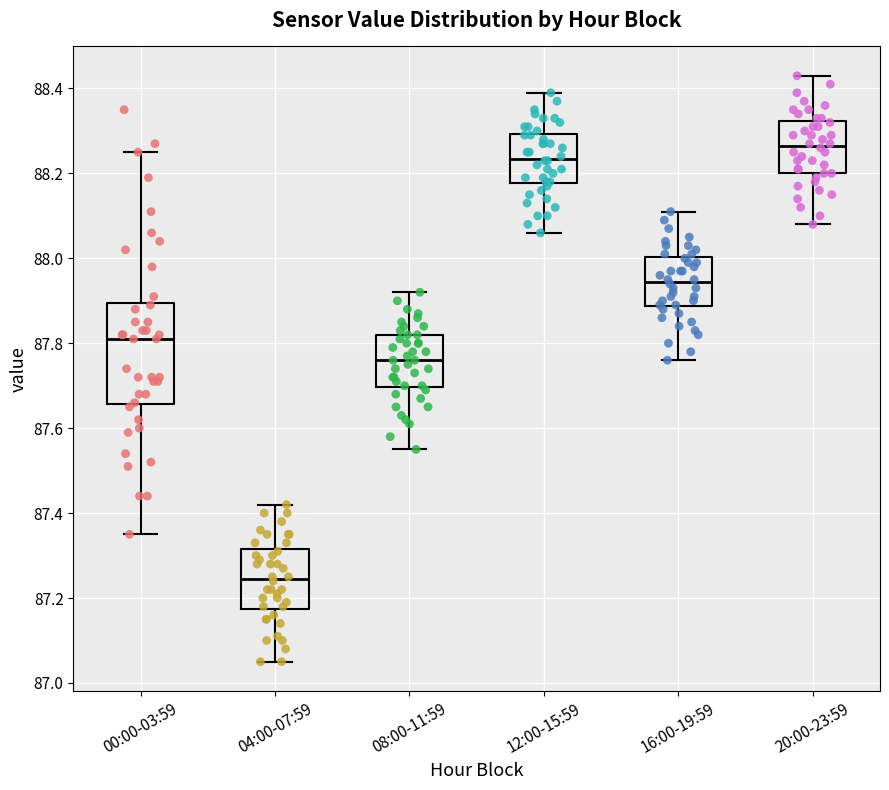

Where does the median line of the box for 16:00-19:59 sit on the y-axis? The values are not printed on the chart, so give them approximately, as read against the axis.

87.94